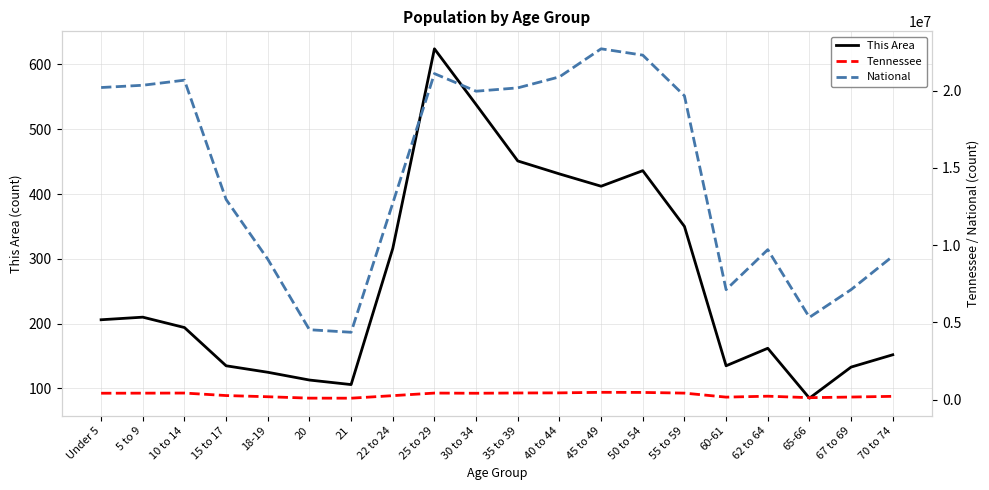

What is the average value of the Tennessee series?

298986